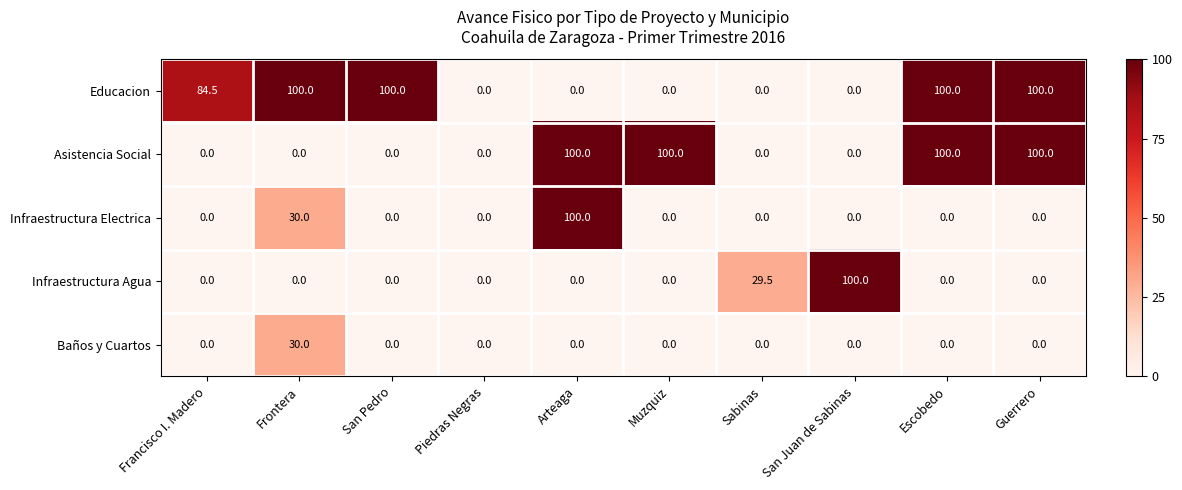

Which series changed the most between Francisco I. Madero and Piedras Negras?

Educacion